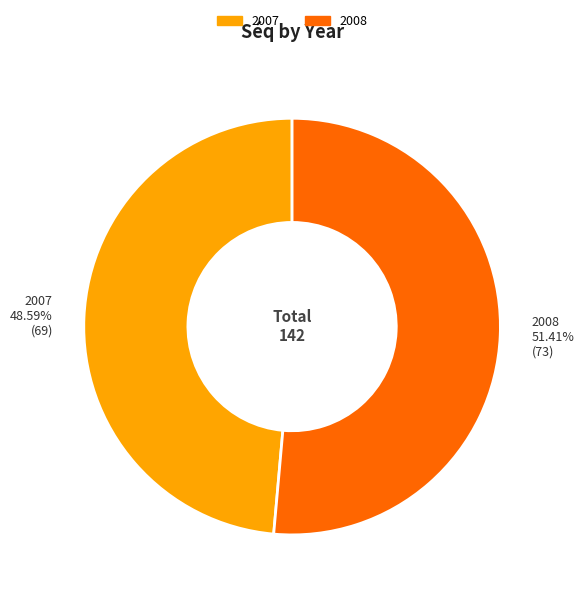

Which slice represents more than half of the pie?

2008